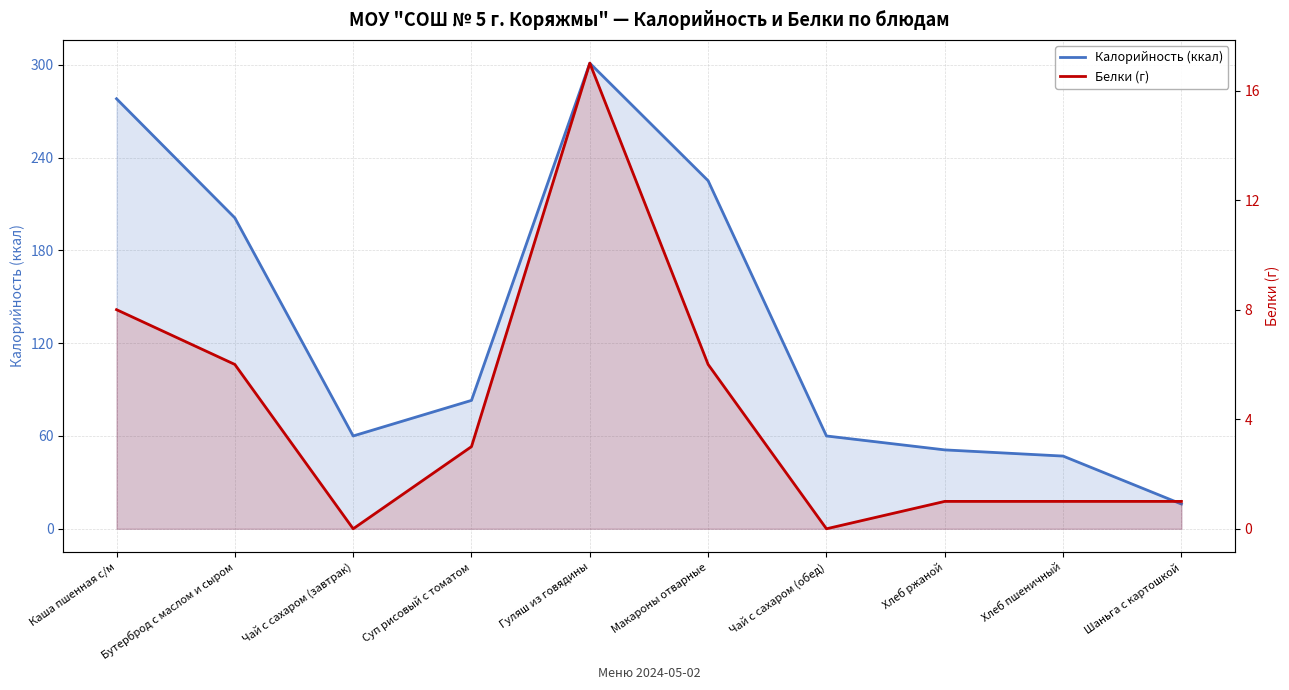

True or false: Калорийность (ккал) and Белки (г) cross at least once.

False